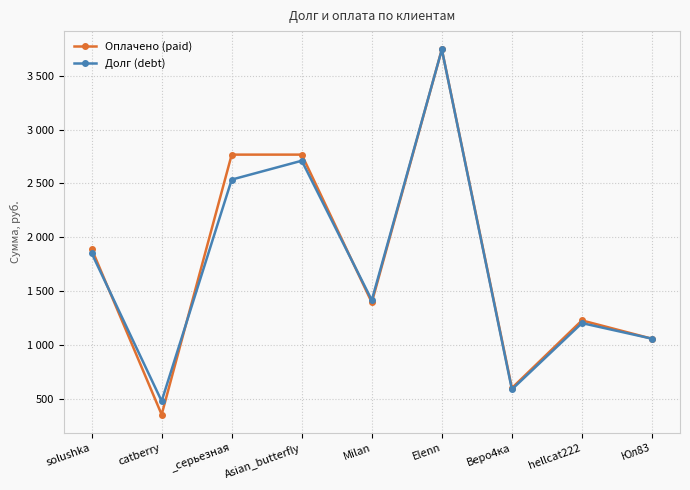

Reading right to left, list all the values displayed in this chart.

Оплачено (paid): Юл83=1058.0	hellcat222=1228.0	Веро4ка=600.0	Elenn=3744.0	Milan=1395.0	Asian_butterfly=2767.0	_серьезная=2767.0	catberry=354.0	solushka=1893.0
Долг (debt): Юл83=1058.4	hellcat222=1203.2	Веро4ка=587.5	Elenn=3743.1	Milan=1415.7	Asian_butterfly=2710.3	_серьезная=2535.1	catberry=479.0	solushka=1853.4